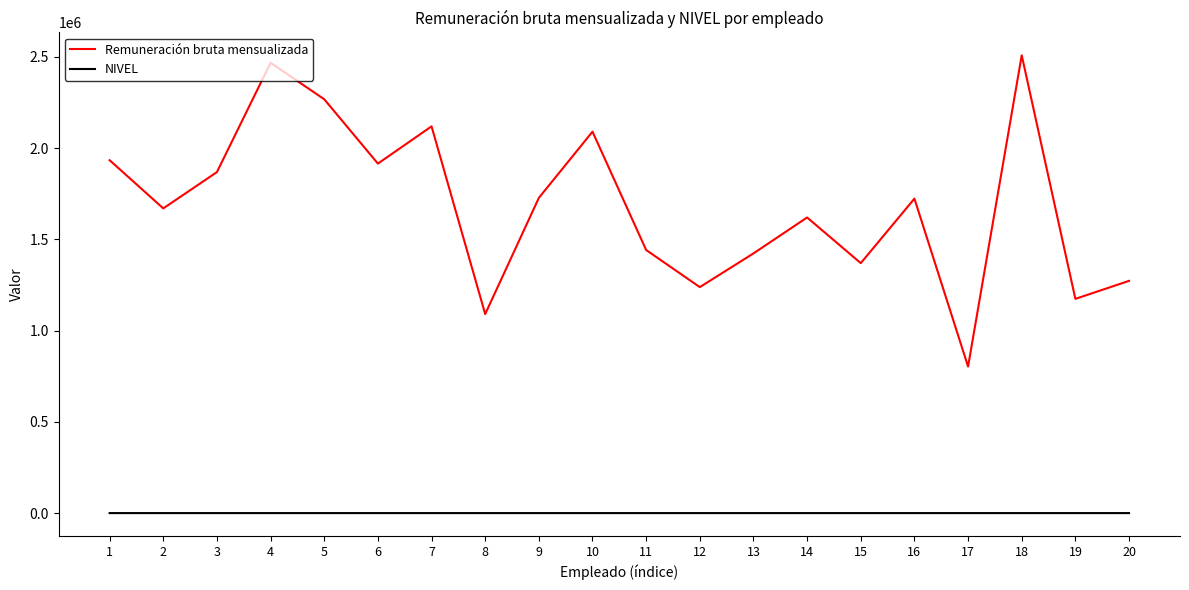

Which series has the largest total across all categories?

Remuneración bruta mensualizada